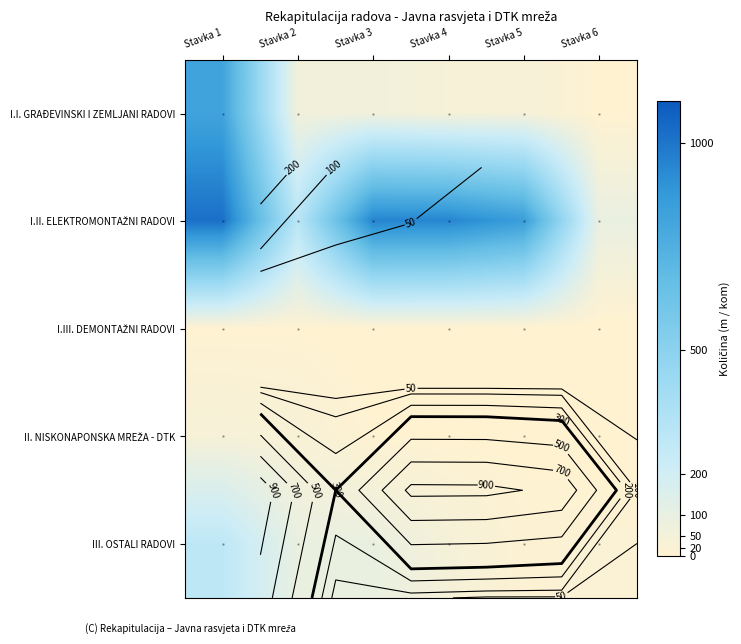

Which series has the largest total across all categories?

I.II. ELEKTROMONTAŽNI RADOVI